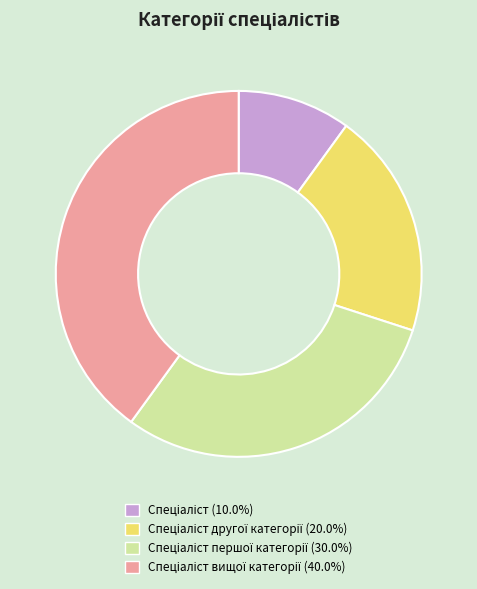

Does any single category account for the majority?

No